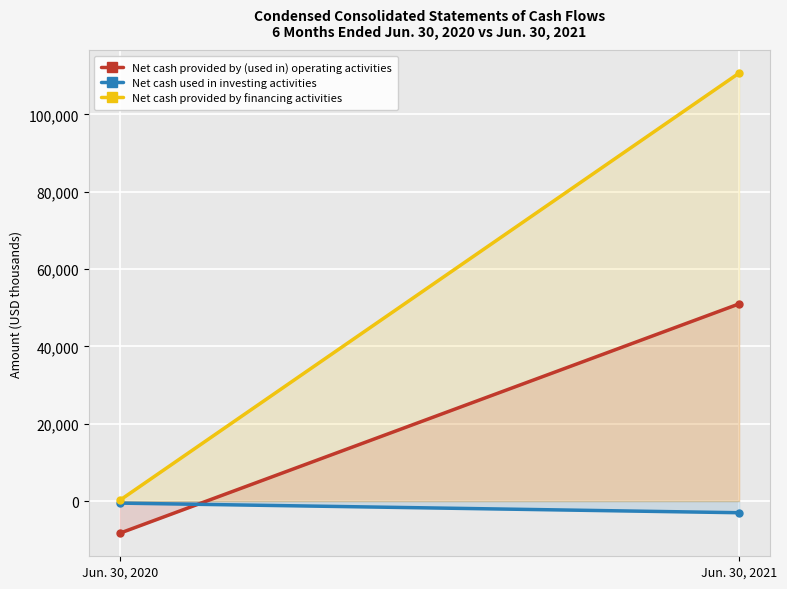

What is the greatest value displayed?

110680